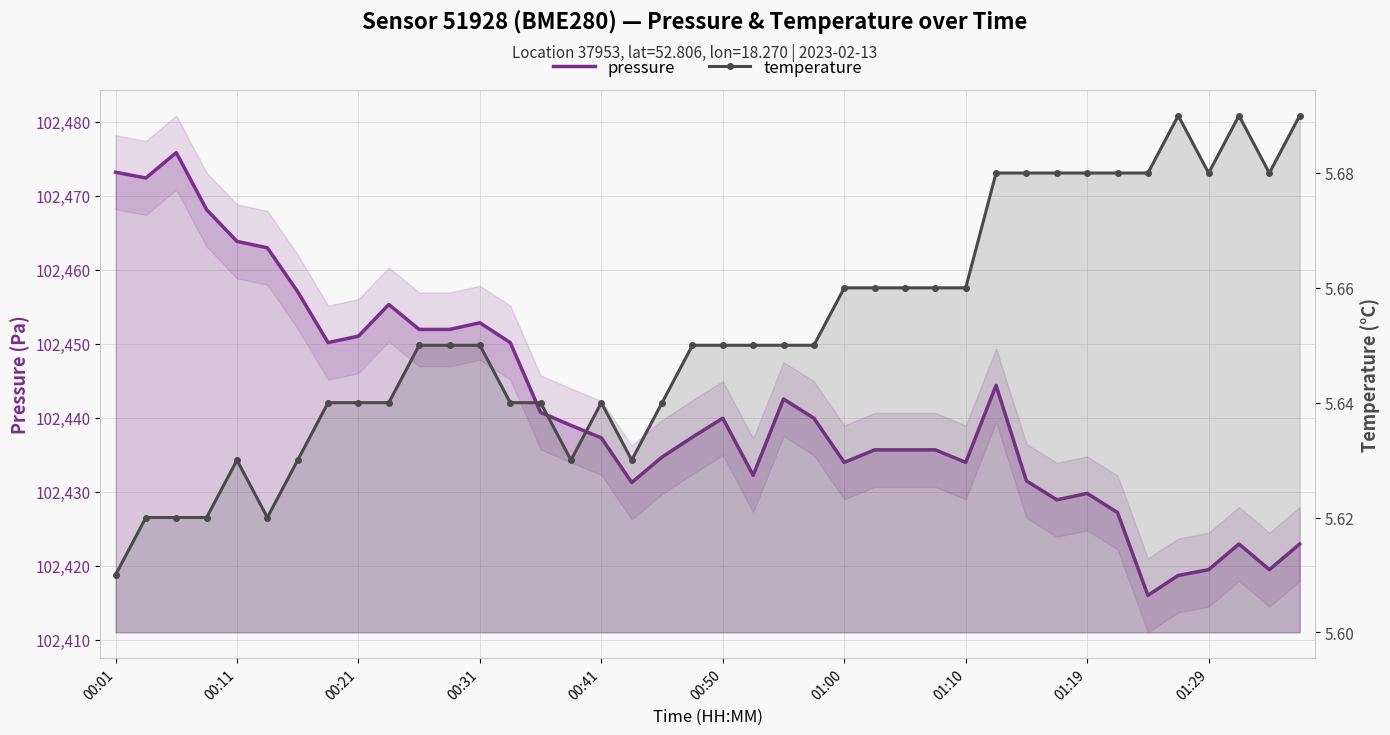

Which category has the highest value in the temperature series?

35